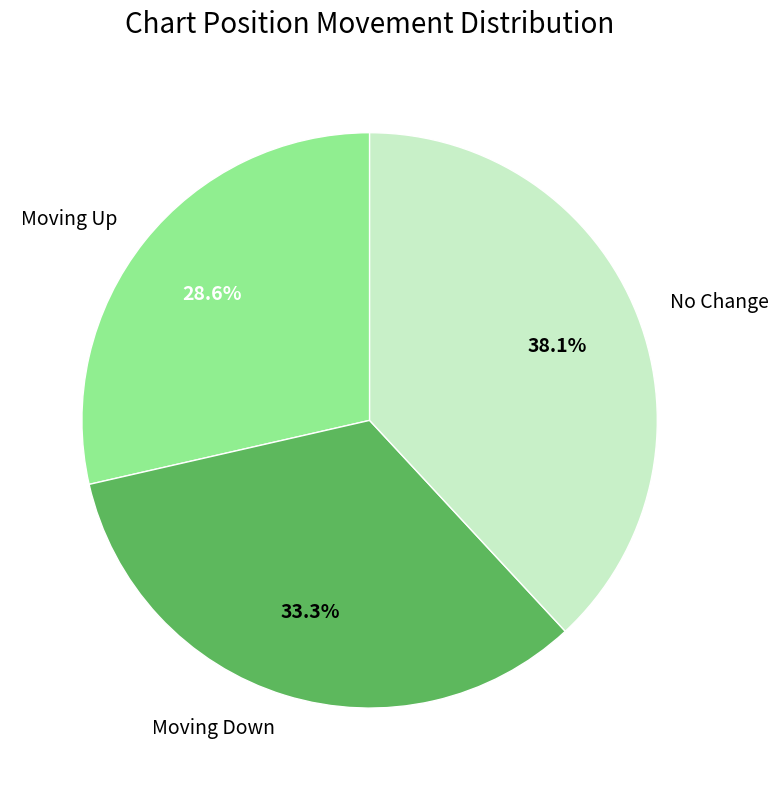

Approximately how many times larger is the value at Moving Up compared to Moving Down?

0.9